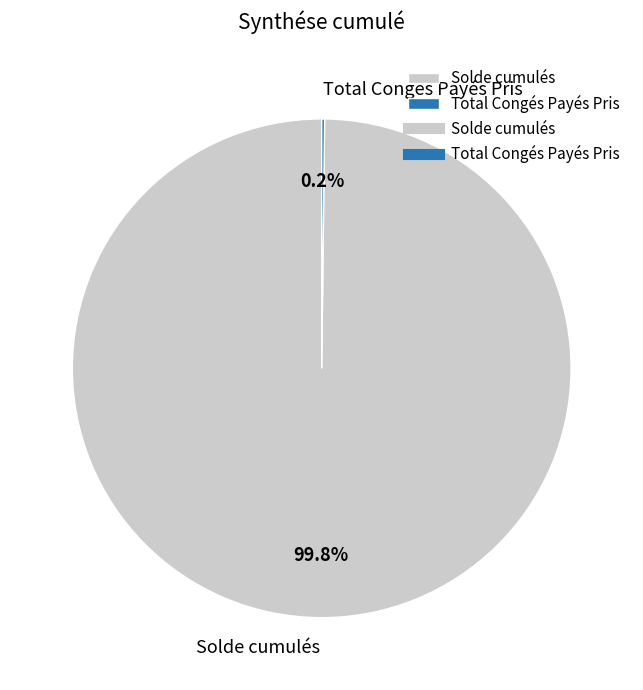

To the nearest percent, what is the difference between the largest and smallest slice percentages?

100%